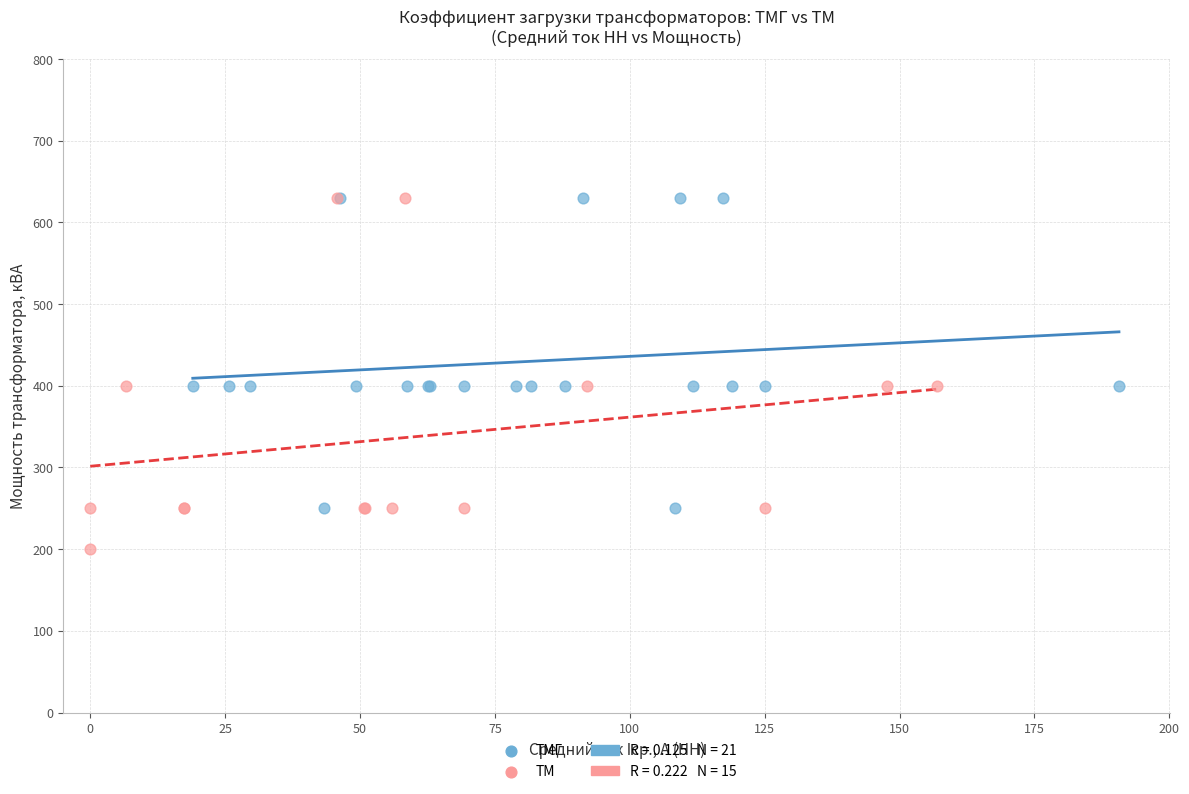

Which series has the widest spread of Y values?

ТМ